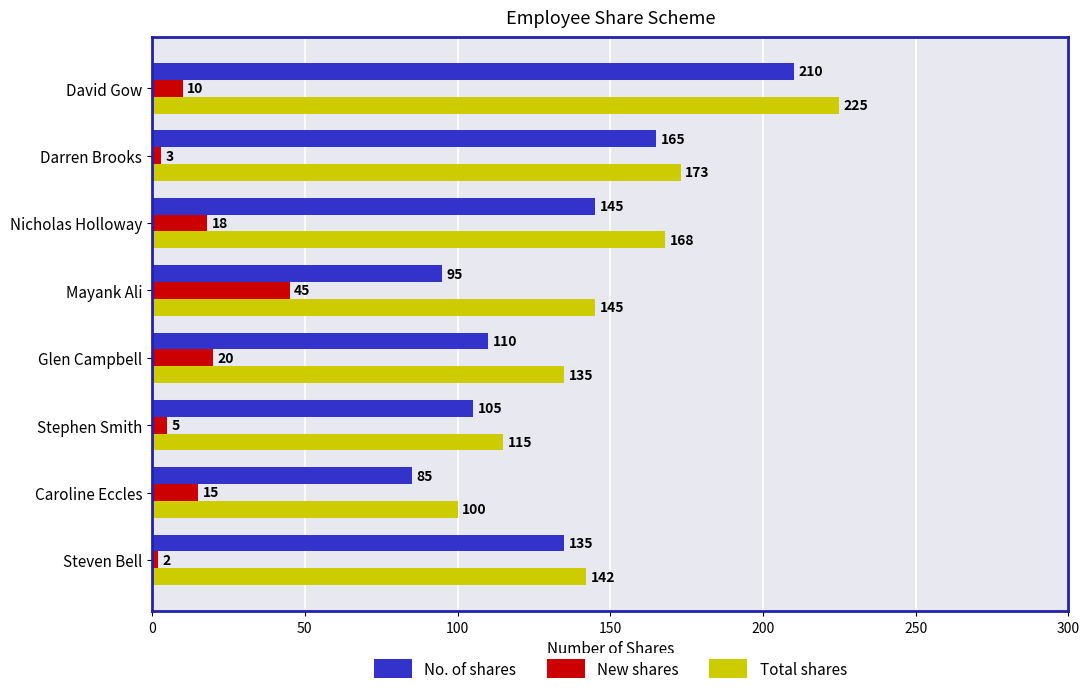

What is the smallest value displayed?

2